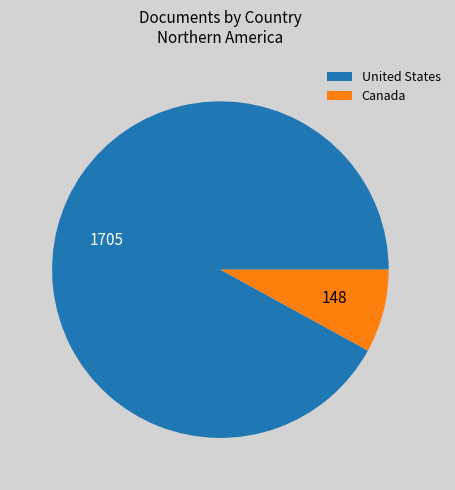

Which category has the biggest portion of the pie?

United States